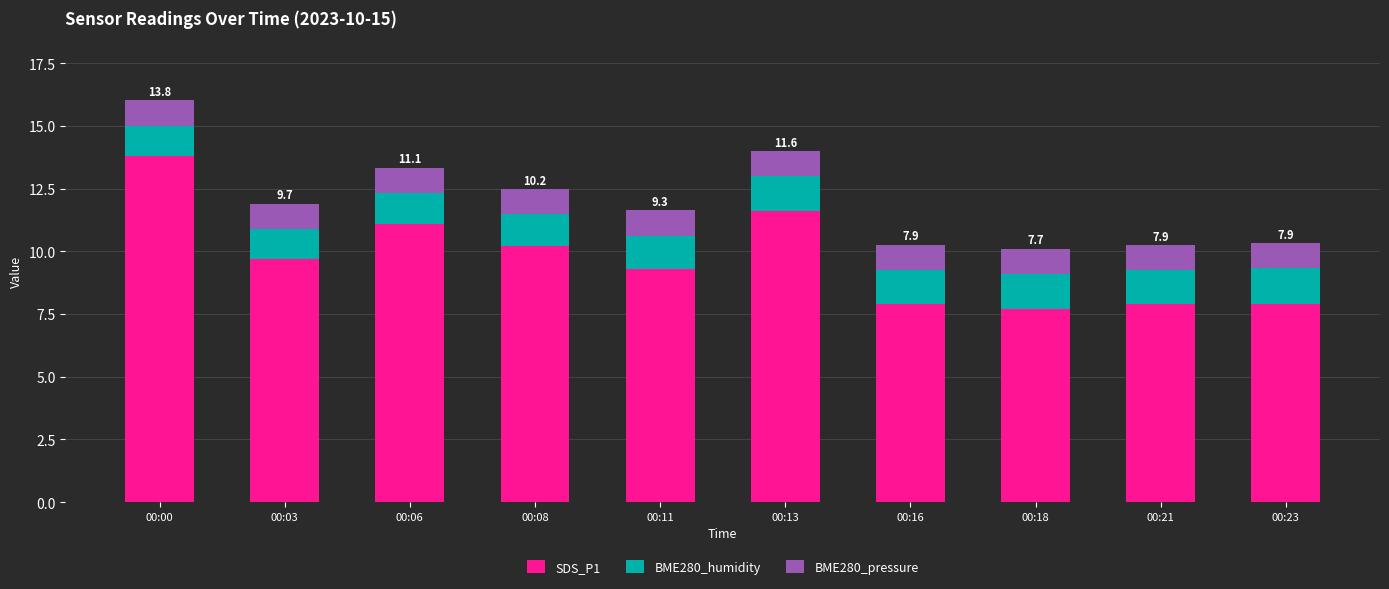

What is the sum of all SDS_P1 values?

97.1